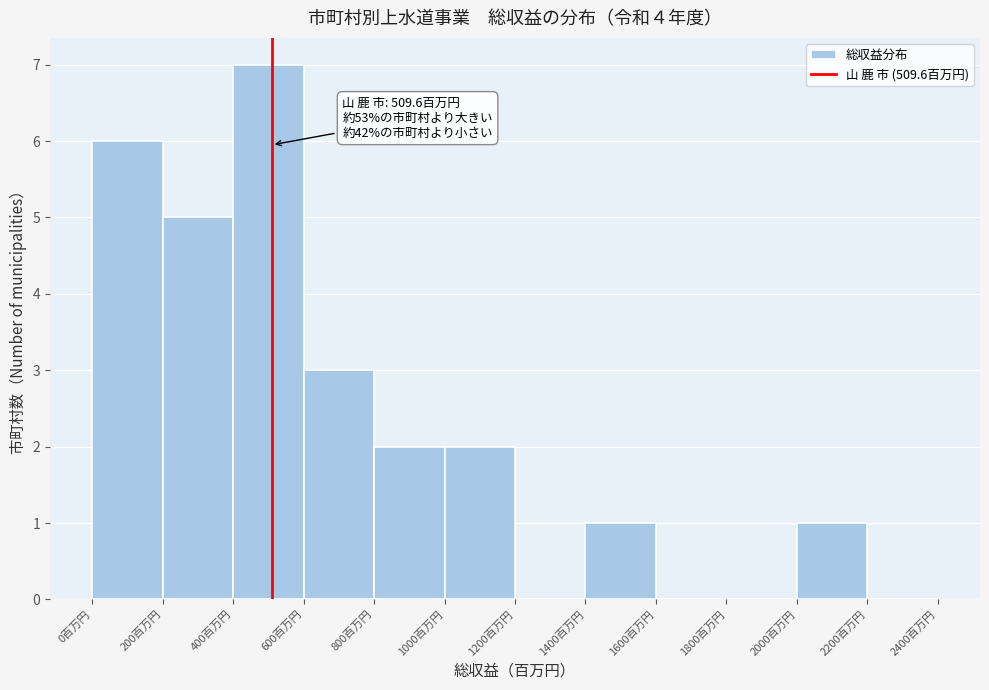

Which range on the x-axis has the tallest bar?

400 to 600